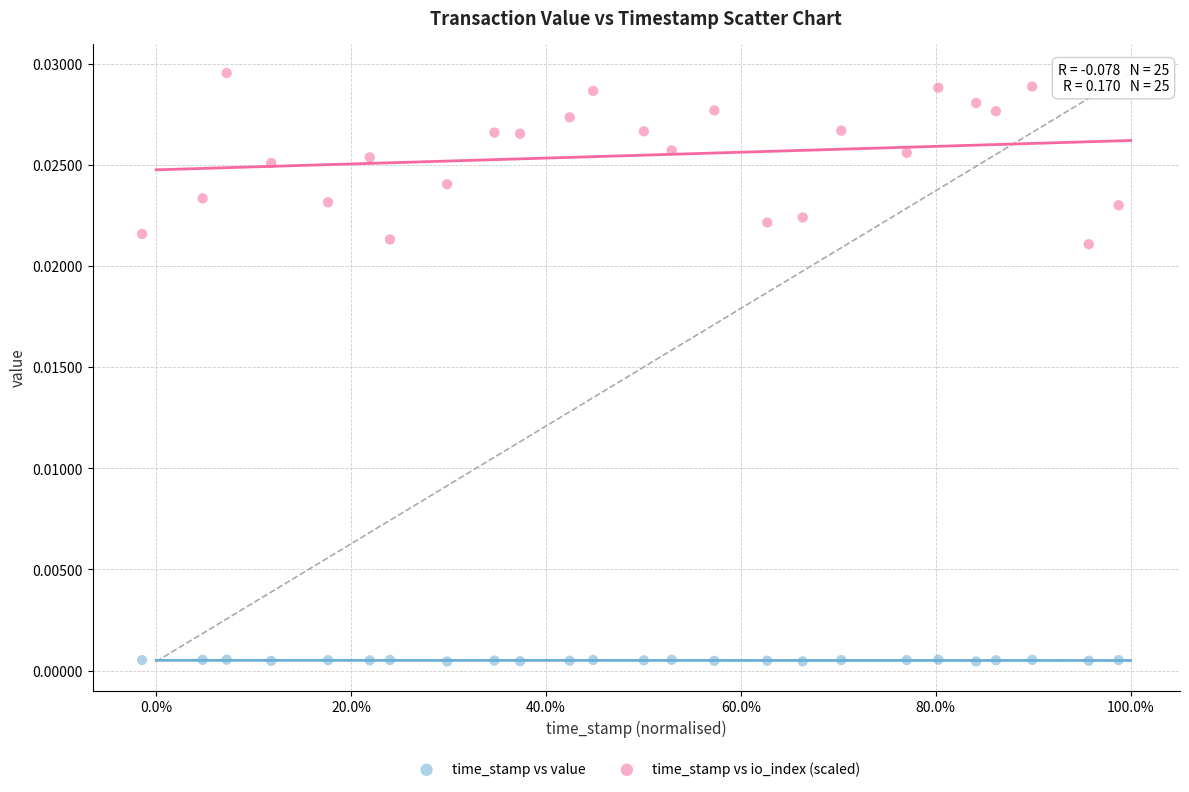

Which series has the largest Y range (max minus min)?

time_stamp vs io_index (scaled)